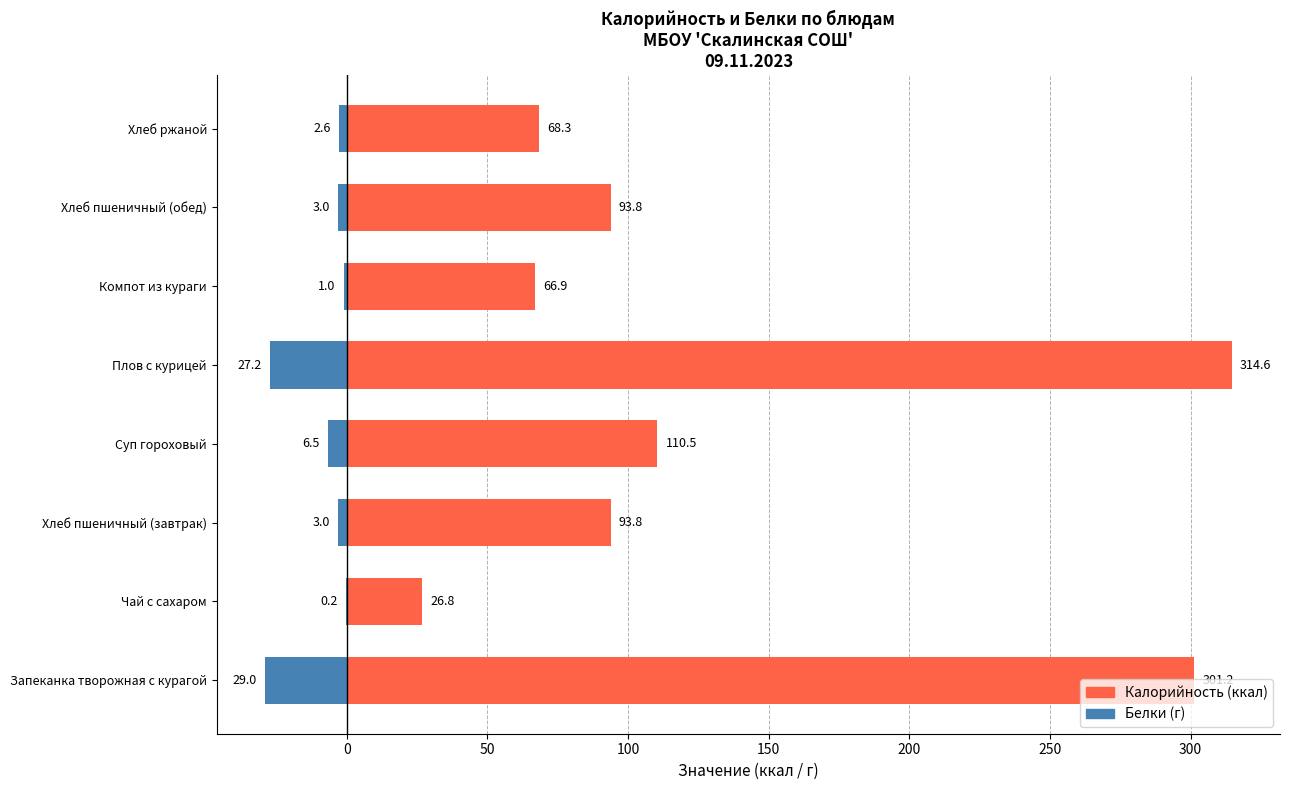

How many values in the Белки (г, ×-1) series are below -3?

3